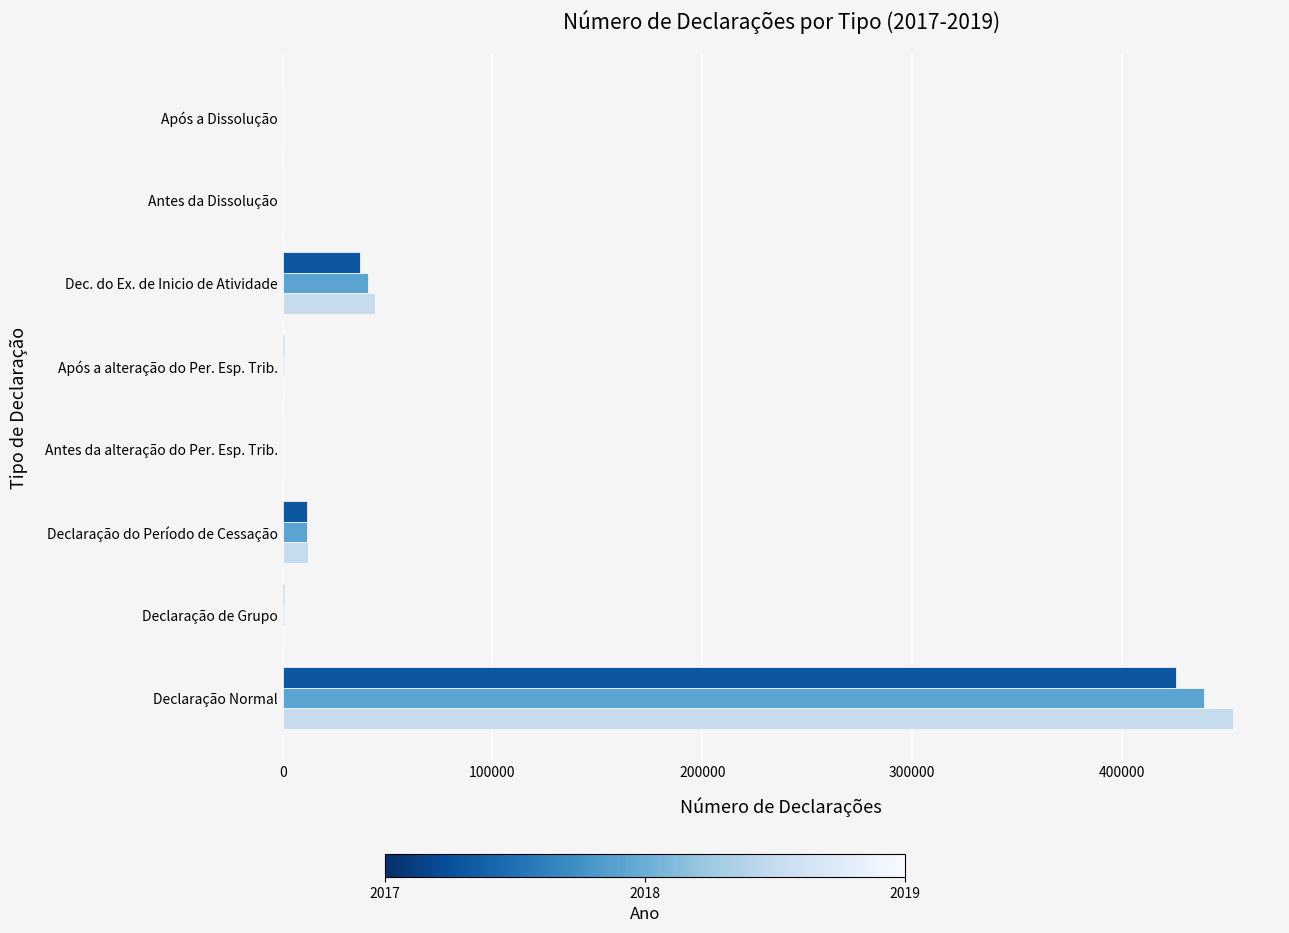

At which category is the sum across all series the highest?

Declaração Normal